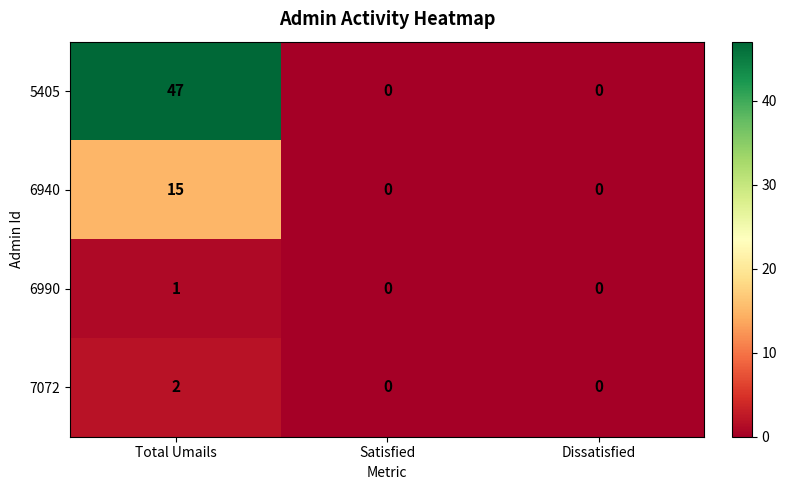

Reading right to left, transcribe all the data shown in this chart.

5405: 0	0	47
6940: 0	0	15
6990: 0	0	1
7072: 0	0	2